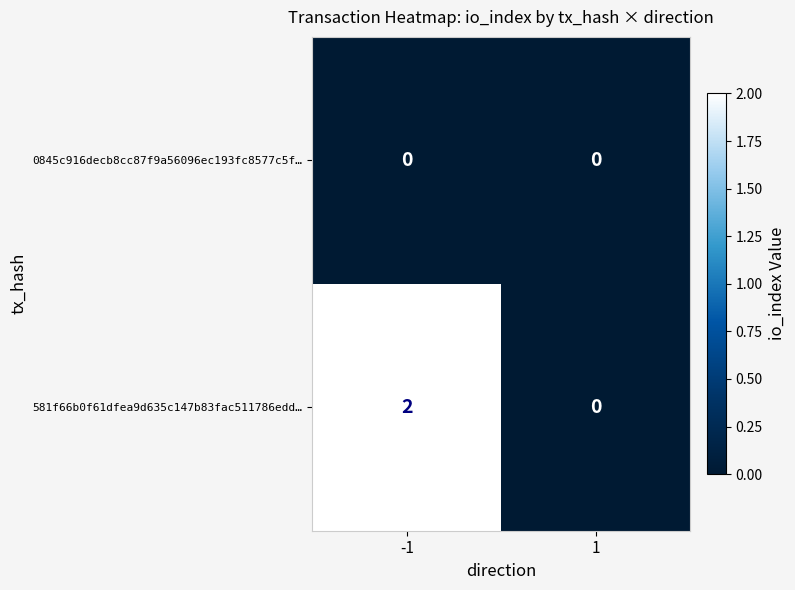

Reading left to right, extract all data points from this chart.

0845c916decb8cc87f9a56096ec193fc8577c5f…: -1=0	1=0
581f66b0f61dfea9d635c147b83fac511786edd…: -1=2	1=0